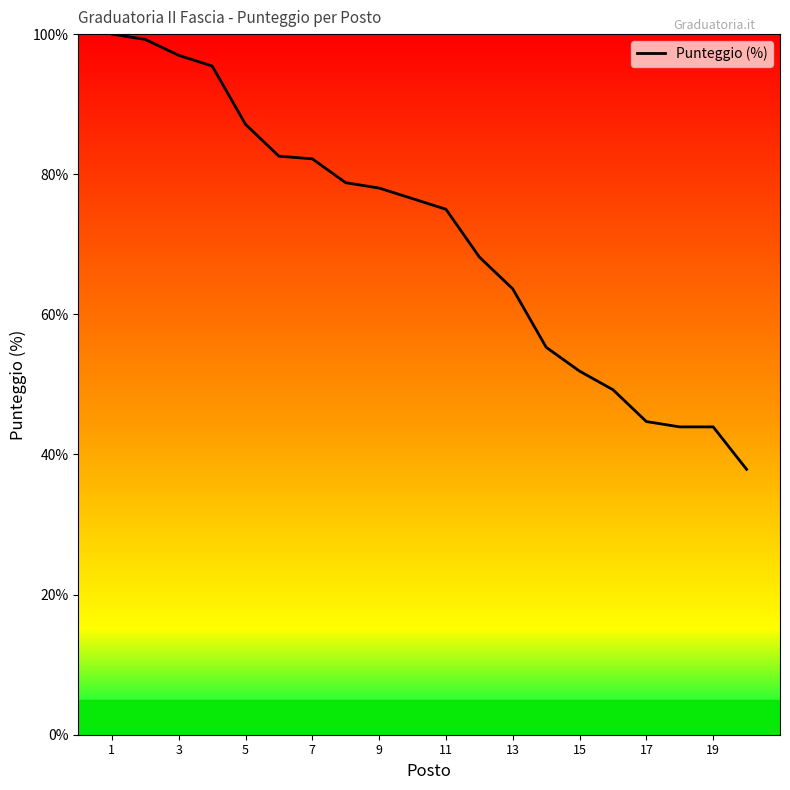

What is the difference between the maximum and minimum values?

62.1